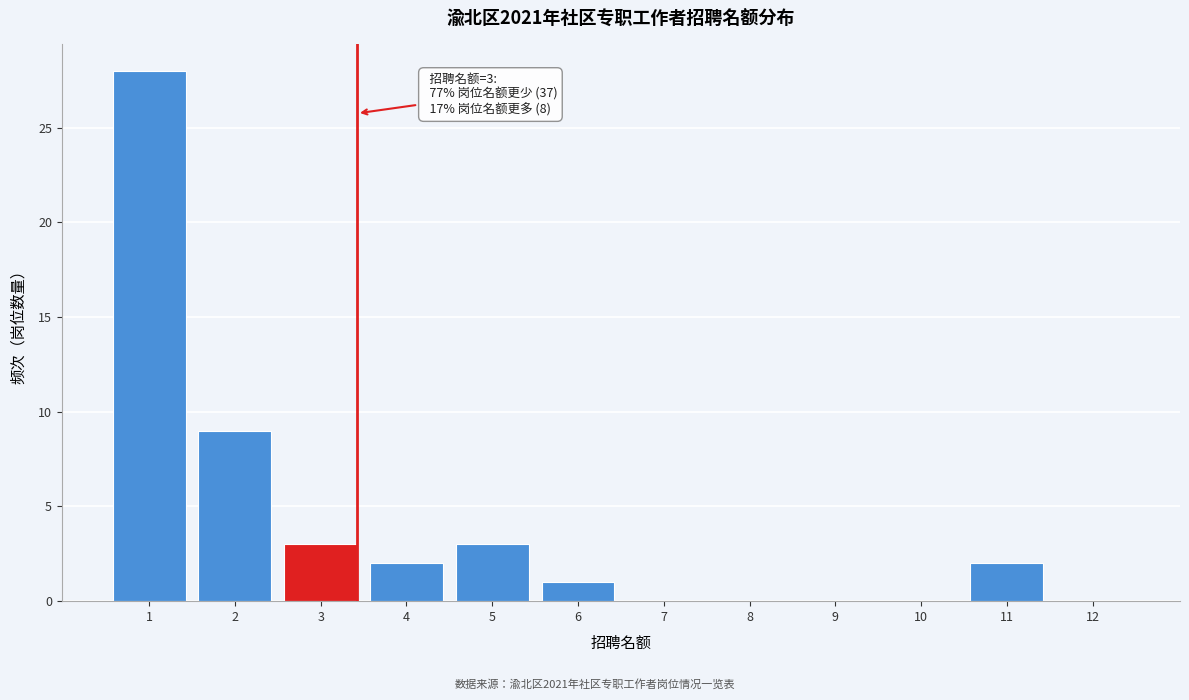

Reading right to left, what are all the values shown in this chart?

12=0	11=2	10=0	9=0	8=0	7=0	6=1	5=3	4=2	3=3	2=9	1=28